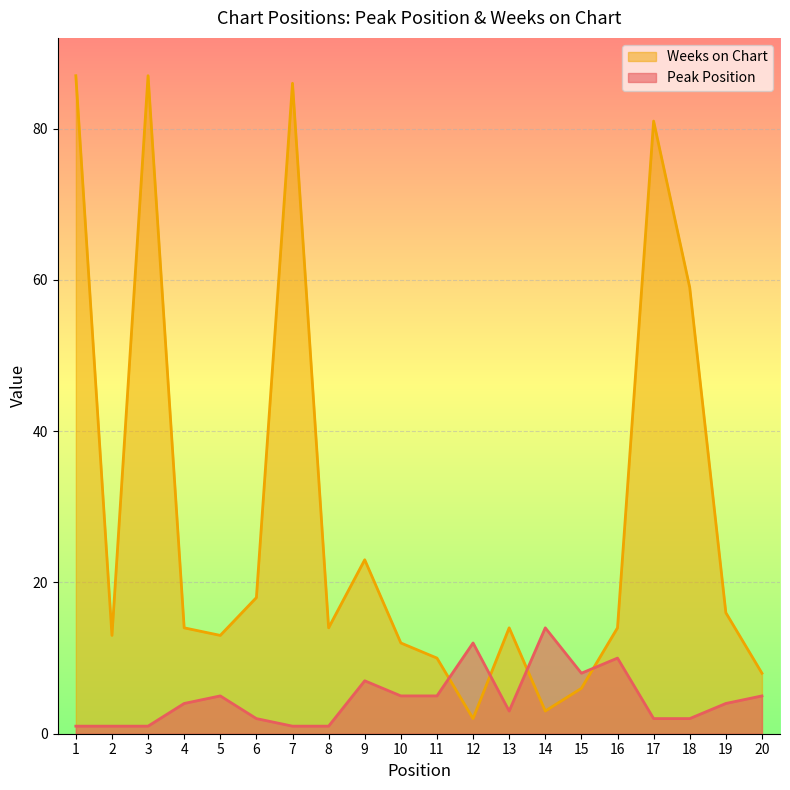

What is the maximum value for Peak Position?

14